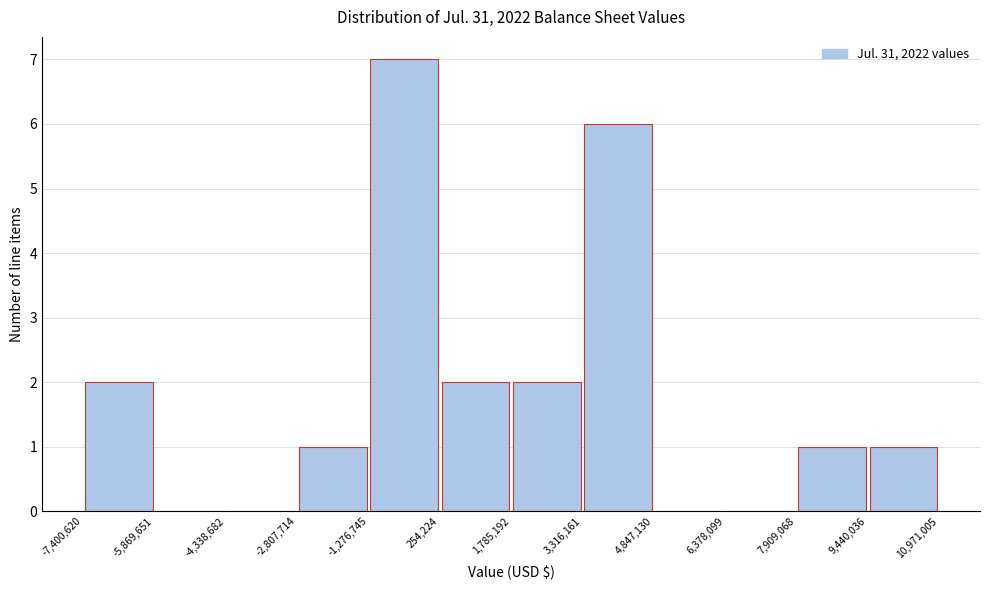

Reading left to right, list every bar in this chart as the range it spans on the x-axis followed by its height. The values are not printed on the chart, so give them approximately, as read against the axis.

-7,400,620 to -5,869,651: 2
-5,869,651 to -4,338,682: 0
-4,338,682 to -2,807,714: 0
-2,807,714 to -1,276,745: 1
-1,276,745 to 254,224: 7
254,224 to 1,785,192: 2
1,785,192 to 3,316,161: 2
3,316,161 to 4,847,130: 6
4,847,130 to 6,378,099: 0
6,378,099 to 7,909,068: 0
7,909,068 to 9,440,036: 1
9,440,036 to 10,971,005: 1